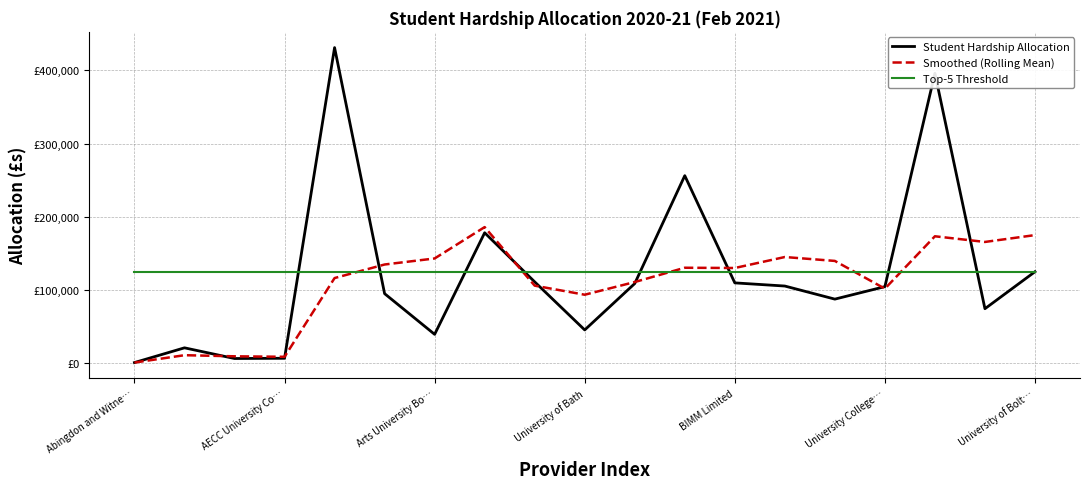

Rank the series by their average value, from lowest to highest.

Smoothed (Rolling Mean), Student Hardship Allocation, Top-5 Threshold